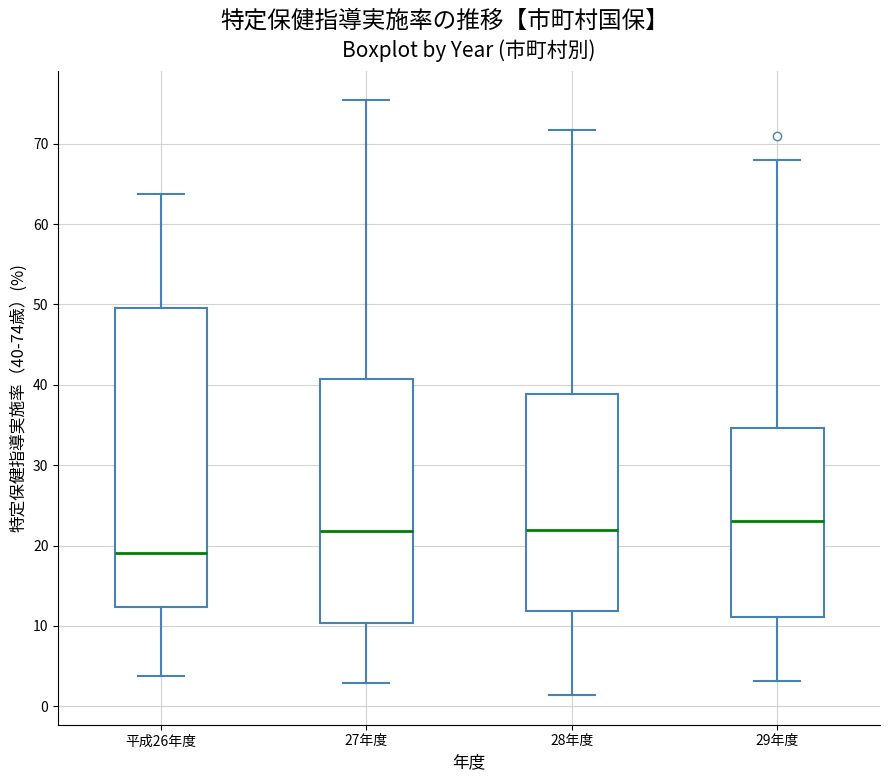

Reading left to right, read every box against the y-axis: the position of its median line, the range the box covers, and the ends of its whiskers. The values are not printed on the chart, so give them approximately, as read against the axis.

平成26年度: median 19, box 12 to 50, whiskers 4 to 64
27年度: median 22, box 10 to 41, whiskers 3 to 75
28年度: median 22, box 12 to 39, whiskers 1 to 72
29年度: median 23, box 11 to 35, whiskers 3 to 68